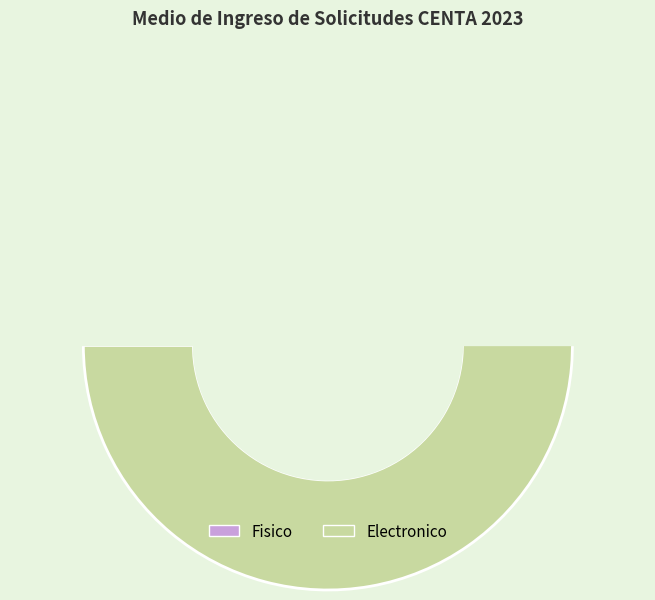

What is the change in value from Fisico to Electronico?

+2